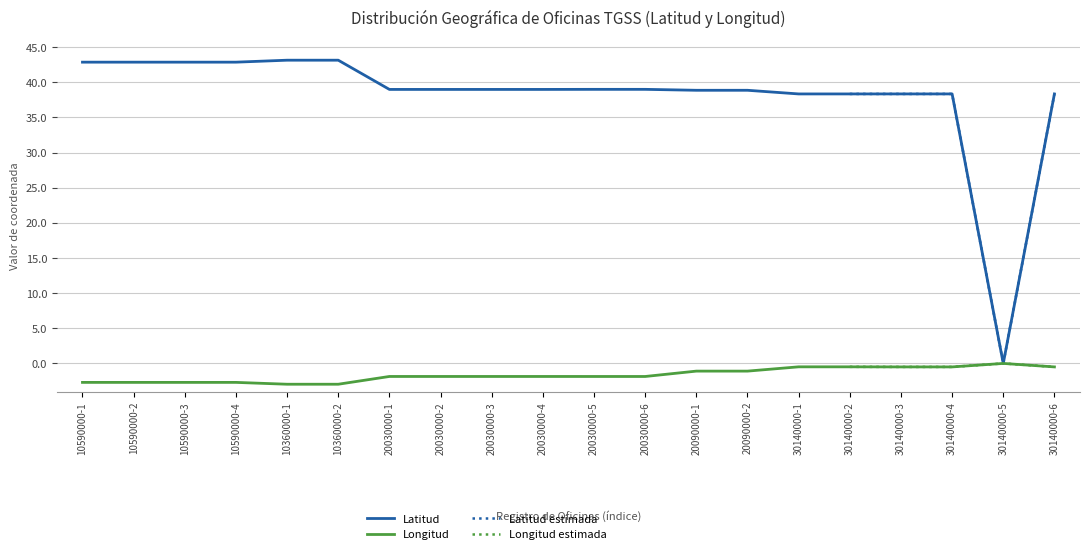

Rank the series by their maximum value, from highest to lowest.

Latitud, Longitud